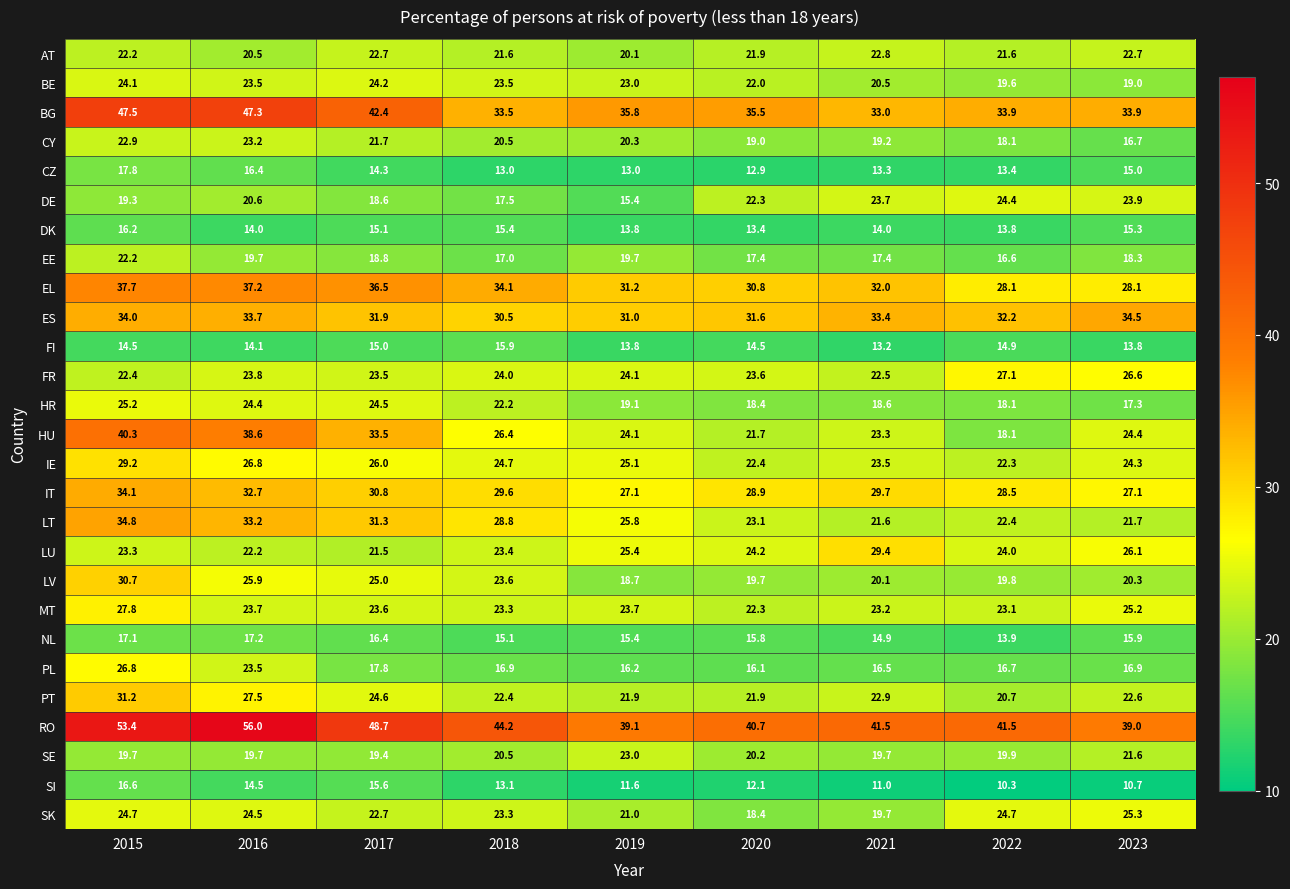

Is it true that LU equals 24.0 at 2022?

True